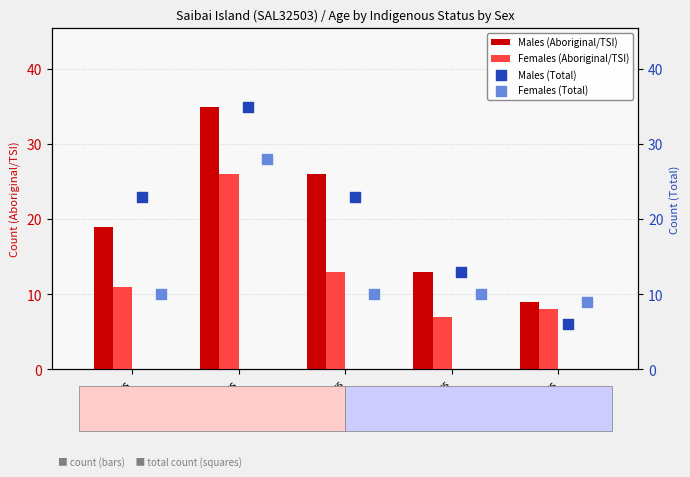

Which series contains the highest Y value?

Males (Aboriginal/TSI)